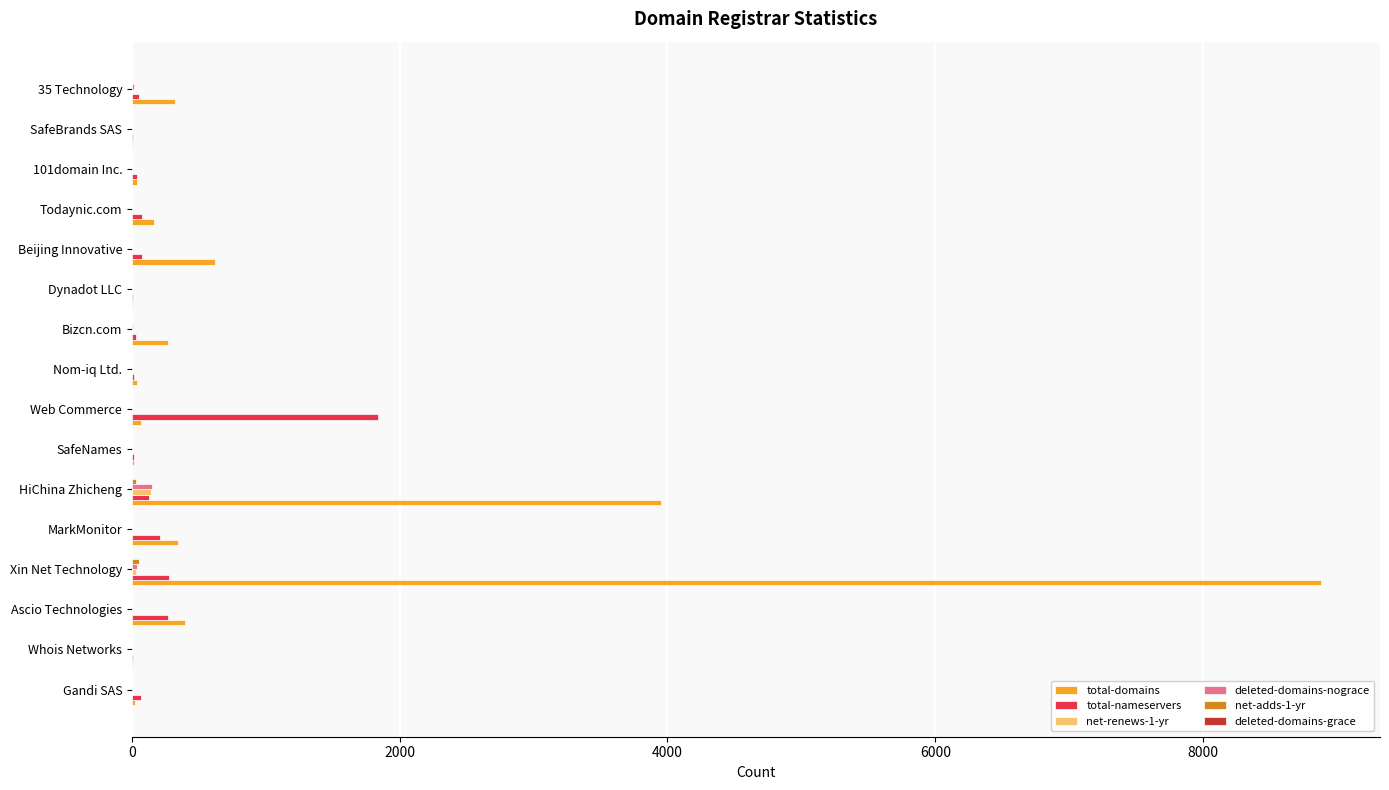

At which category is the sum across all series the highest?

Xin Net Technology